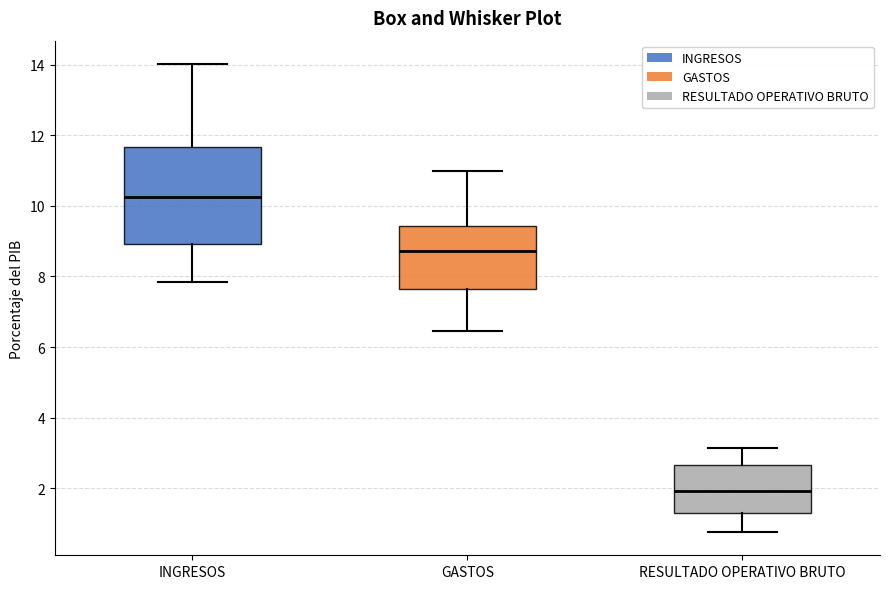

Reading left to right, transcribe this box plot: for each box, give where its median line is, the range the box spans, and where its two whiskers end, as read against the y-axis. The values are not printed on the chart, so give them approximately, as read against the axis.

INGRESOS: median 10.2, box 9.0 to 11.6, whiskers 7.8 to 14.0
GASTOS: median 8.8, box 7.6 to 9.4, whiskers 6.4 to 11.0
RESULTADO OPERATIVO BRUTO: median 2.0, box 1.2 to 2.6, whiskers 0.8 to 3.2